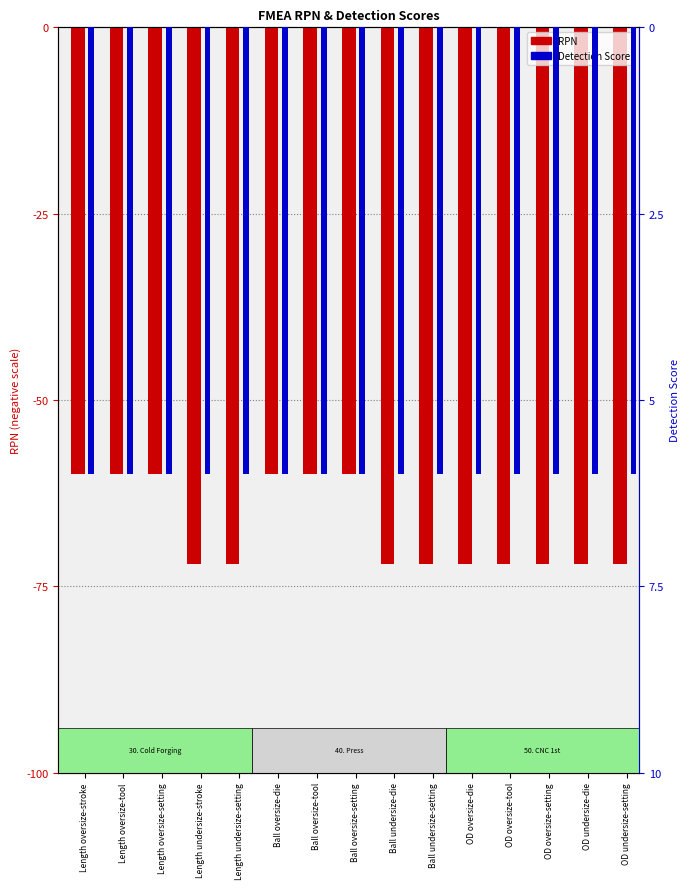

At how many categories does at least one series exceed -36?

15